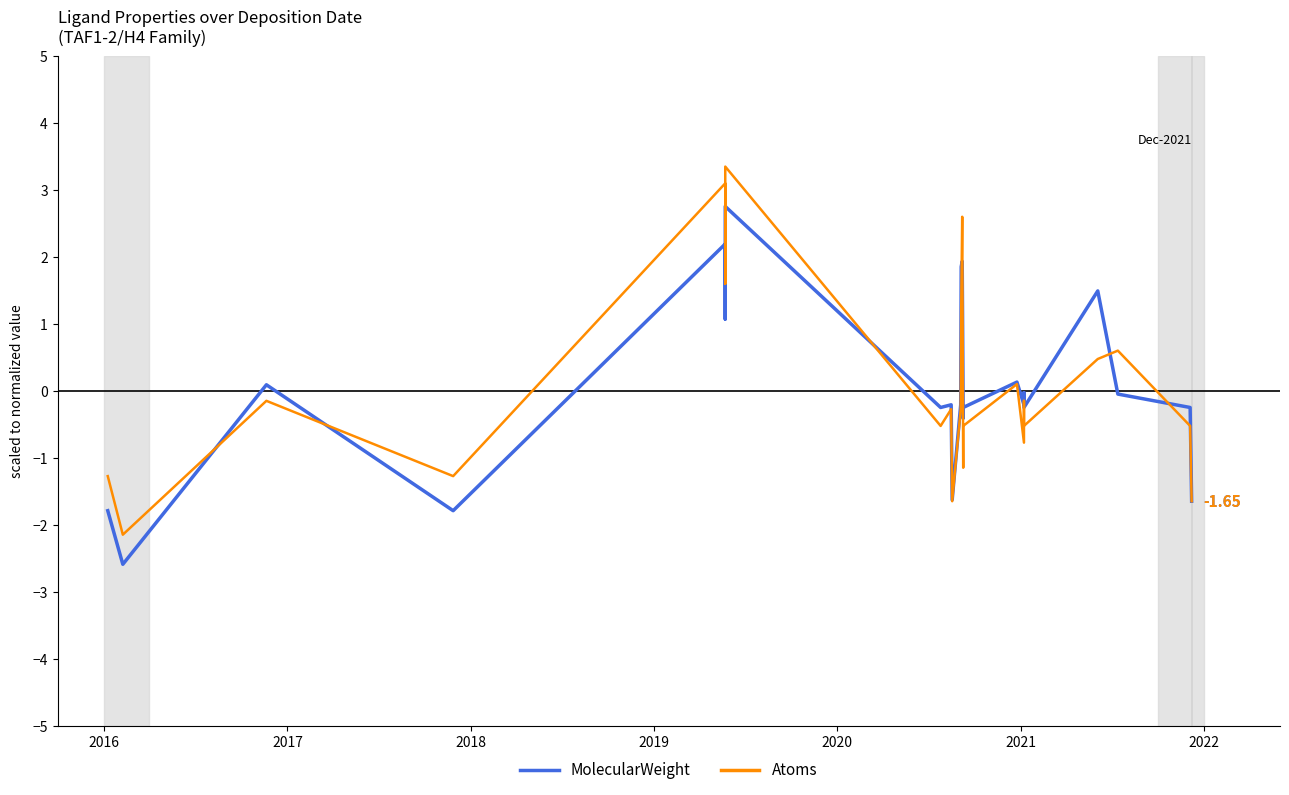

How many intersections are there between MolecularWeight and Atoms?

8